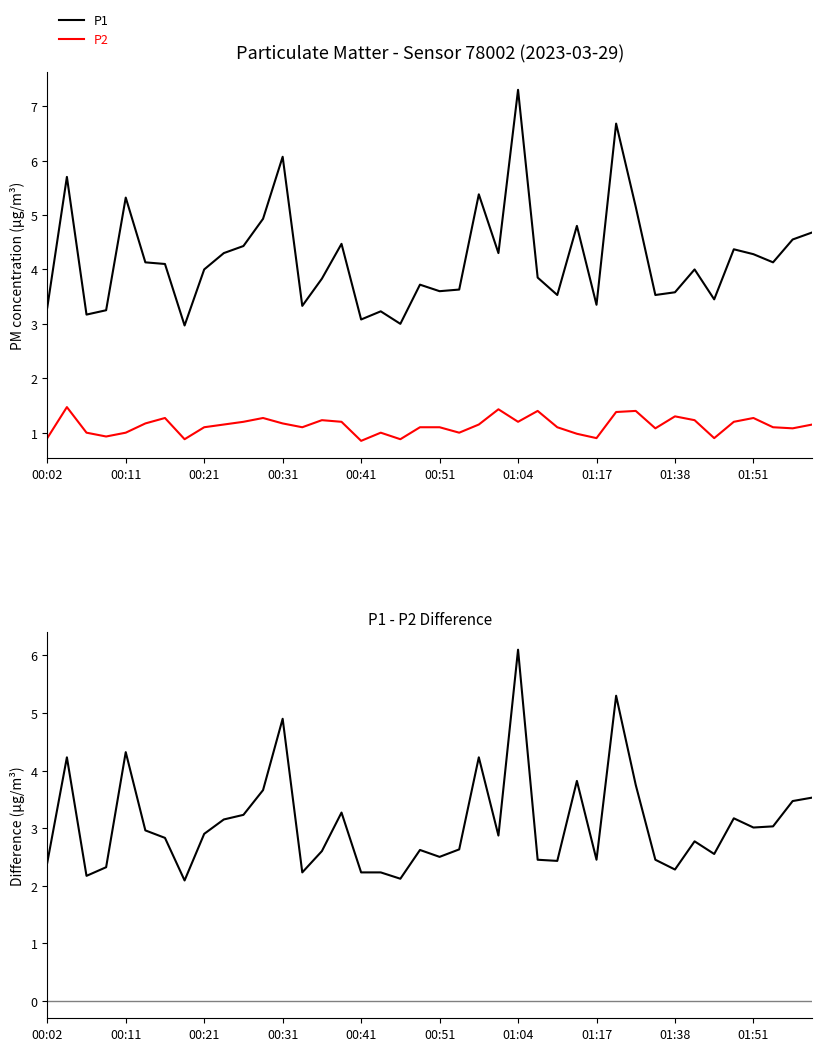

At how many categories does at least one series exceed 3?

38